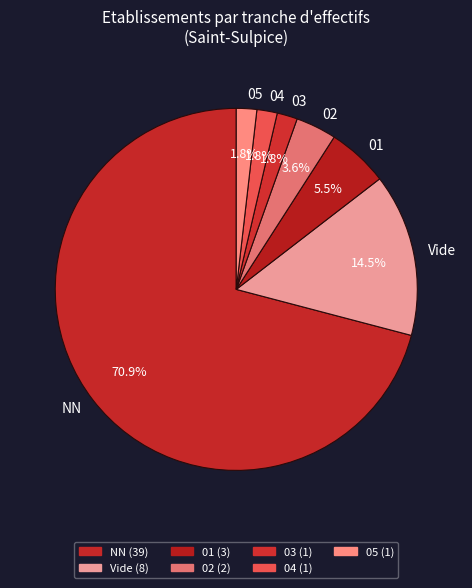

Does Vide account for over 50% of the chart?

No